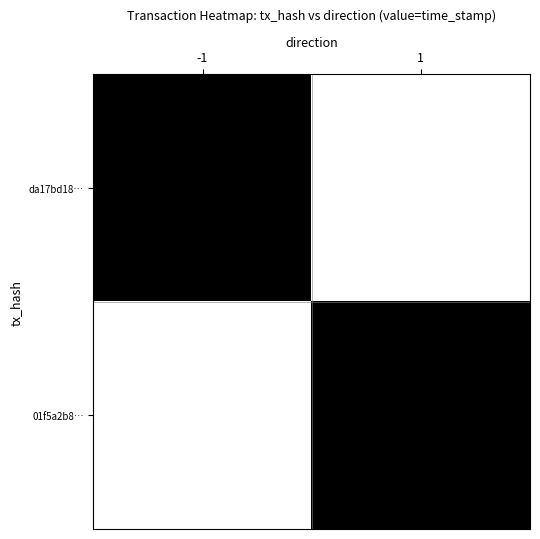

What is the difference between the highest and lowest values at 1?

1